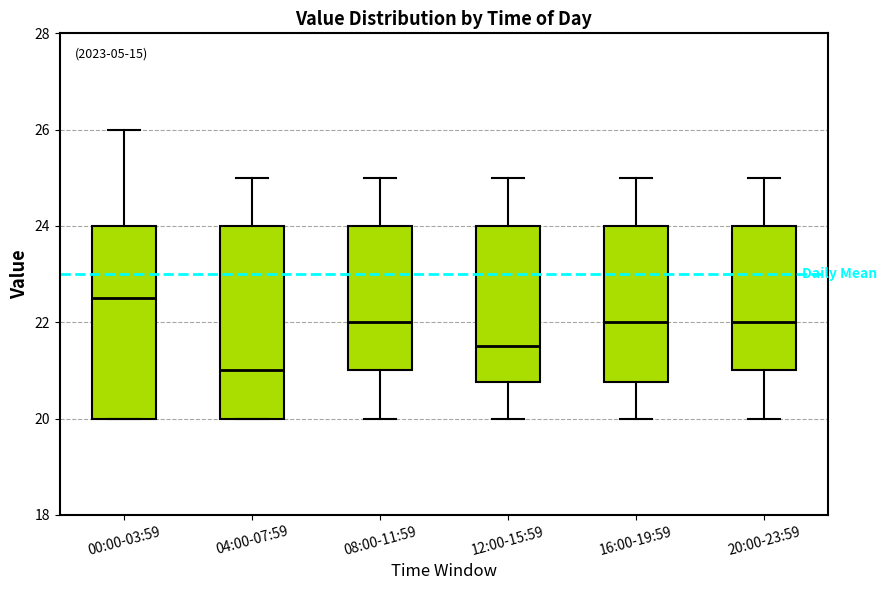

Which box's median line is the lowest?

04:00-07:59